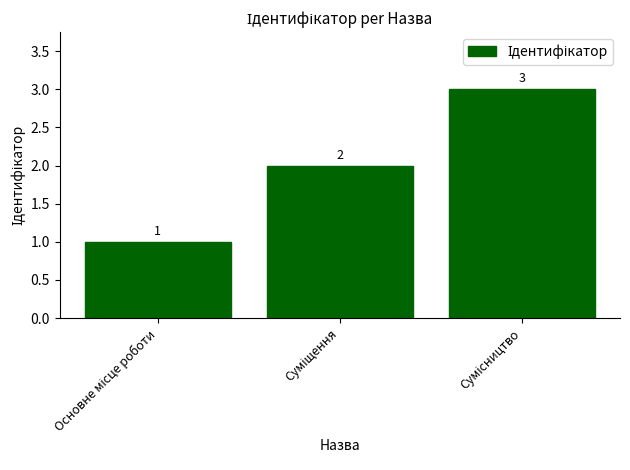

What is the greatest value displayed?

3